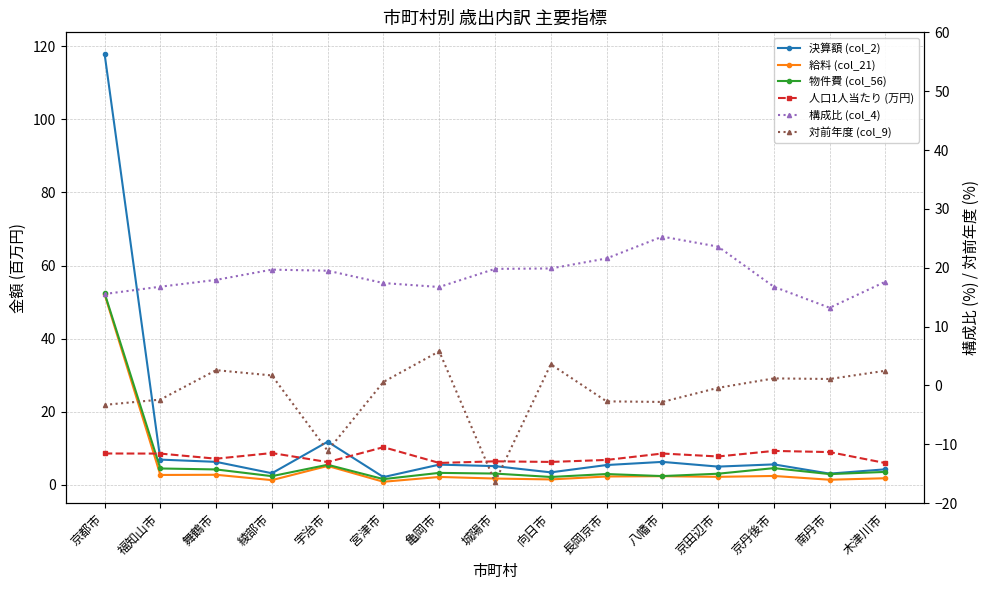

What position from the right is 亀岡市?

9